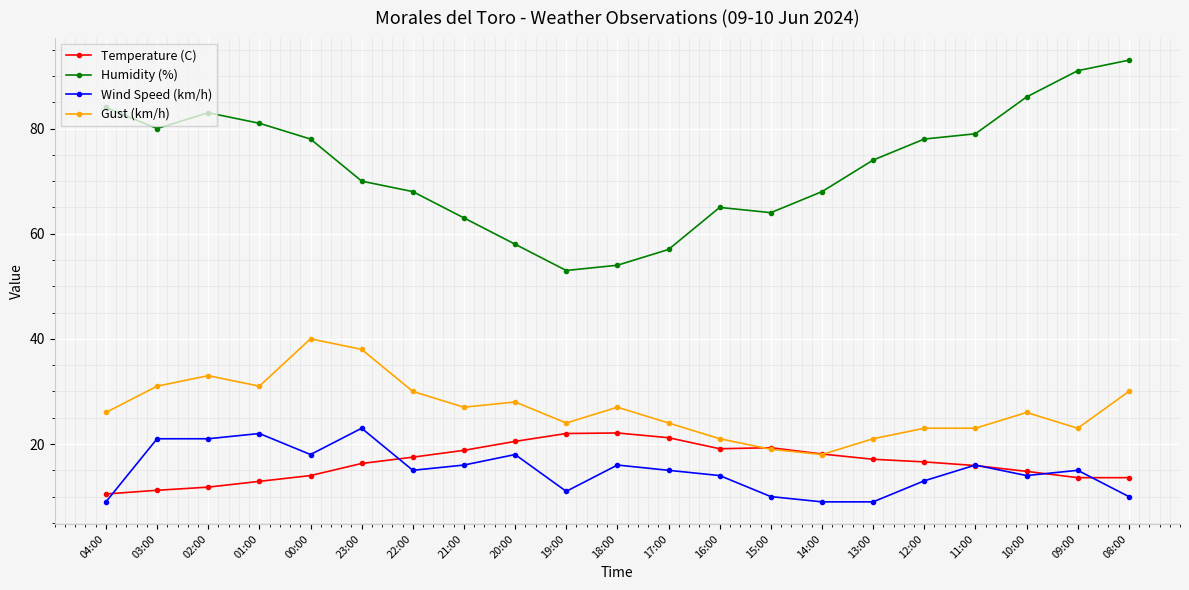

Which category has the highest value across all series?

08:00